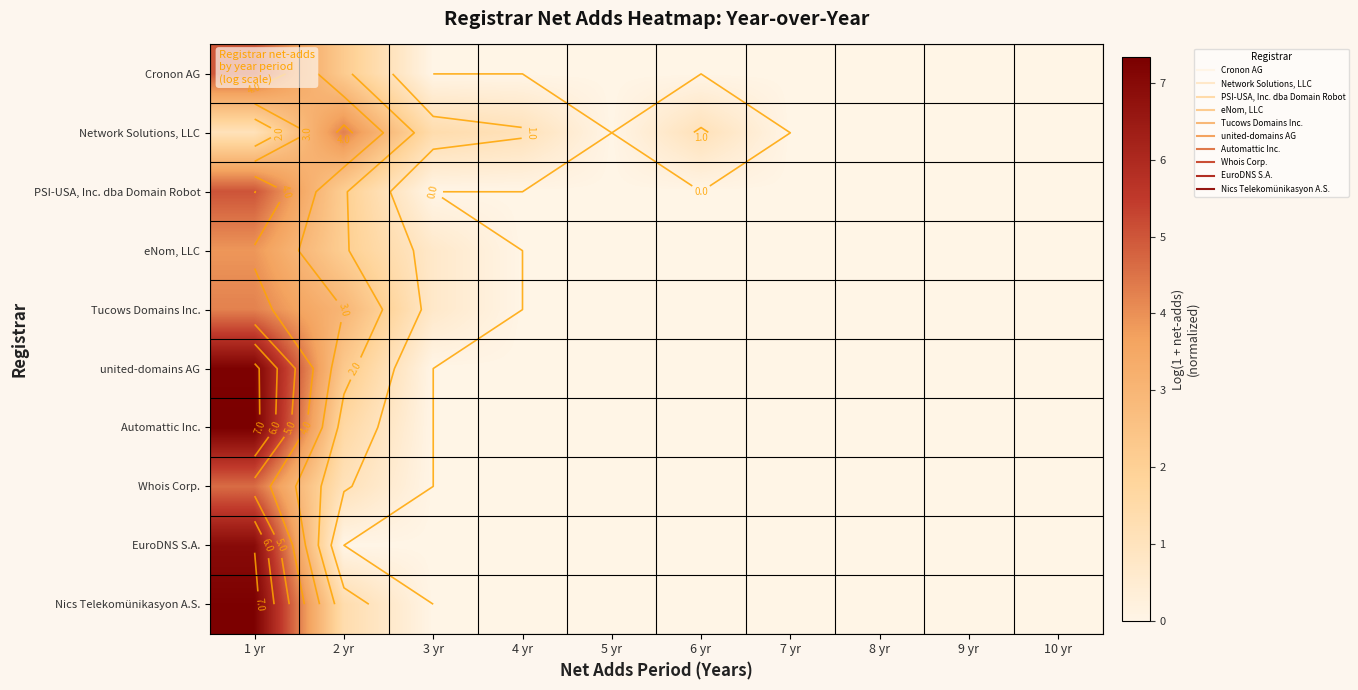

What is the total value across all series at 1 yr?

52.7